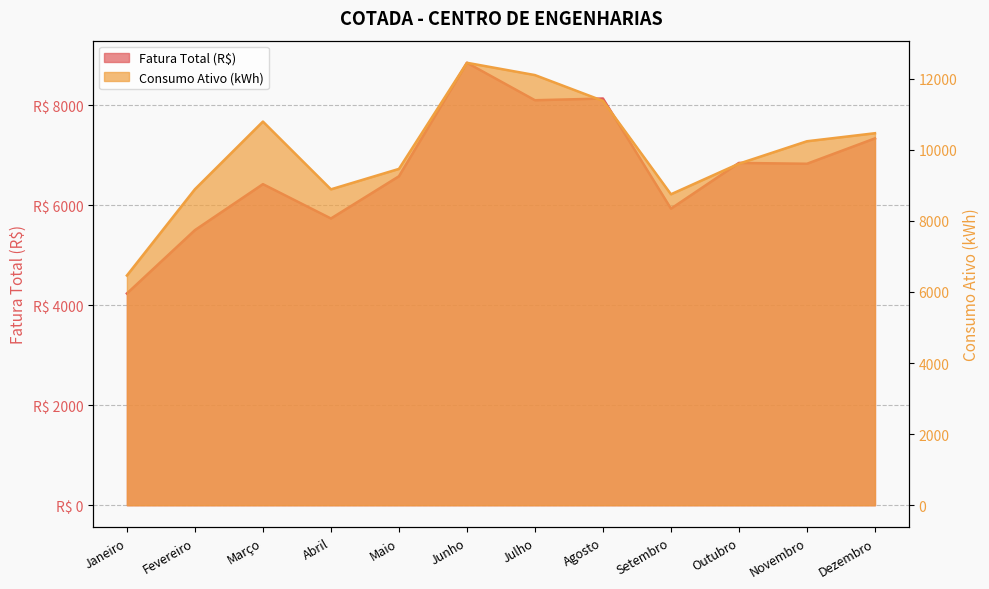

At Setembro, list the series in order from smallest to largest.

Fatura Total (R$), Consumo Ativo (kWh)